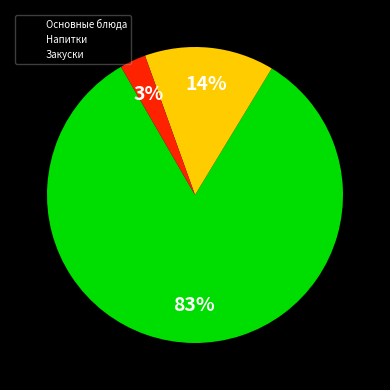

To the nearest percent, what is the average slice percentage?

33%